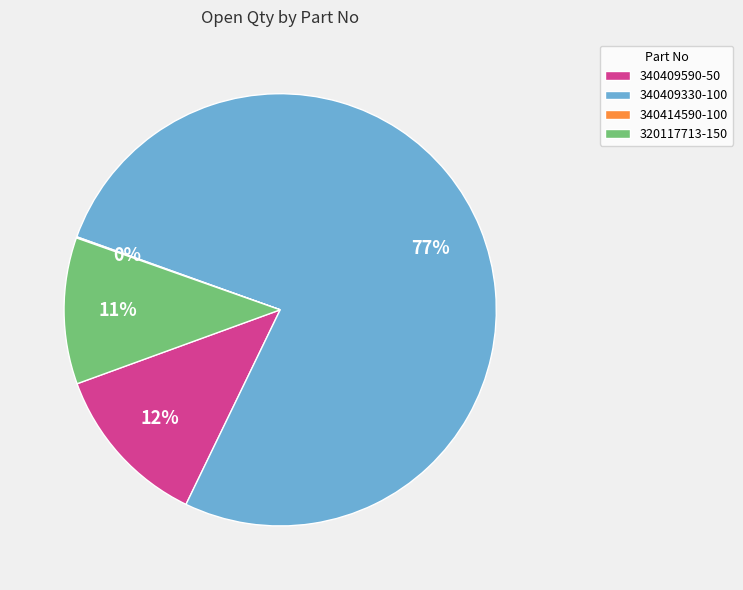

To the nearest percent, what is the average slice percentage?

25%